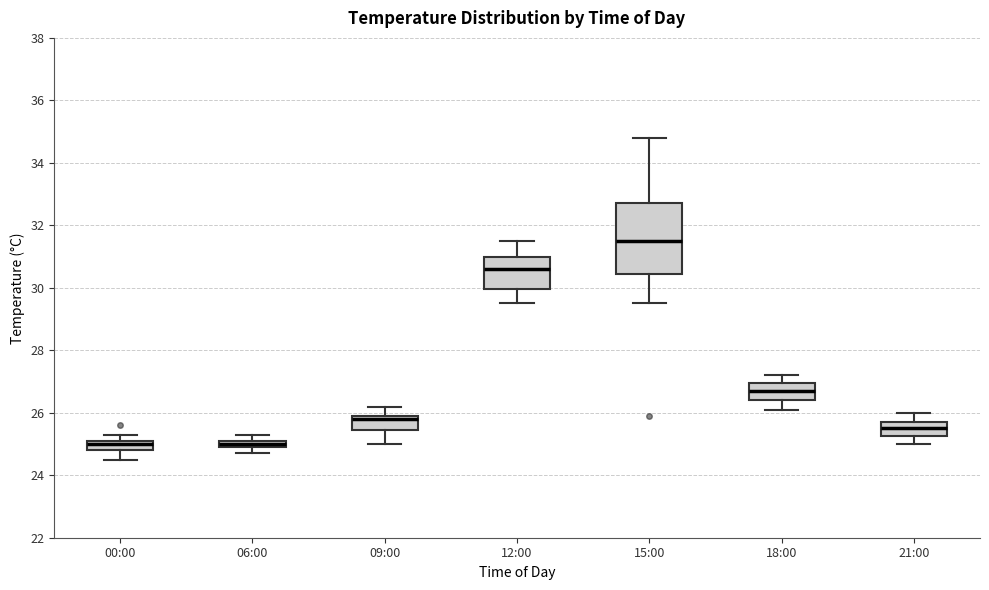

Where does the upper whisker of the box for 21:00 end on the y-axis? The values are not printed on the chart, so give them approximately, as read against the axis.

26.0